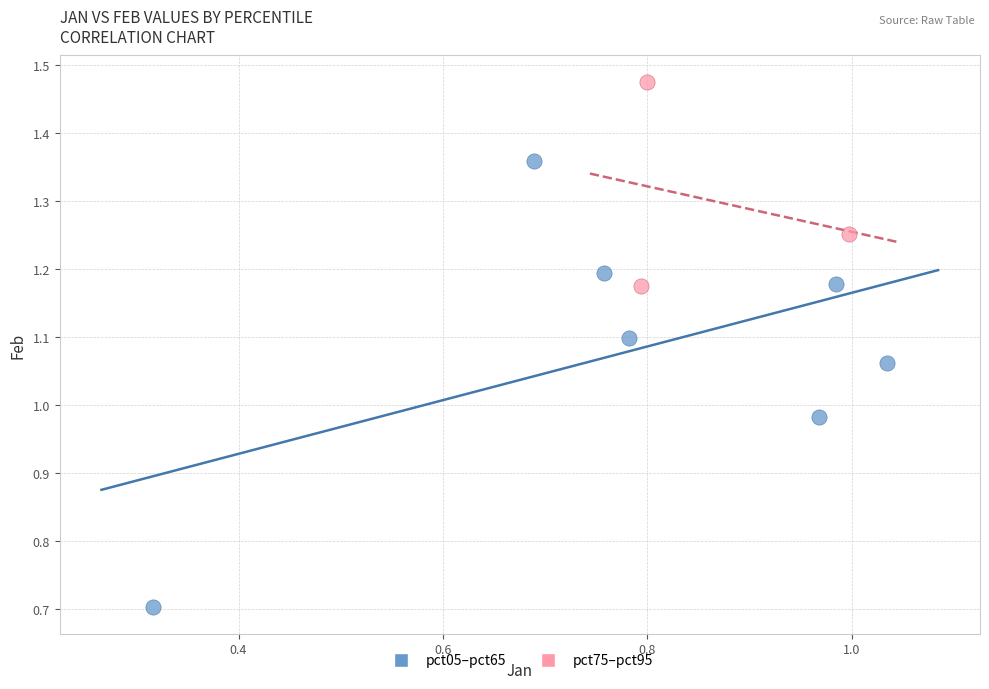

Which series reaches the minimum Y coordinate?

pct05–pct65